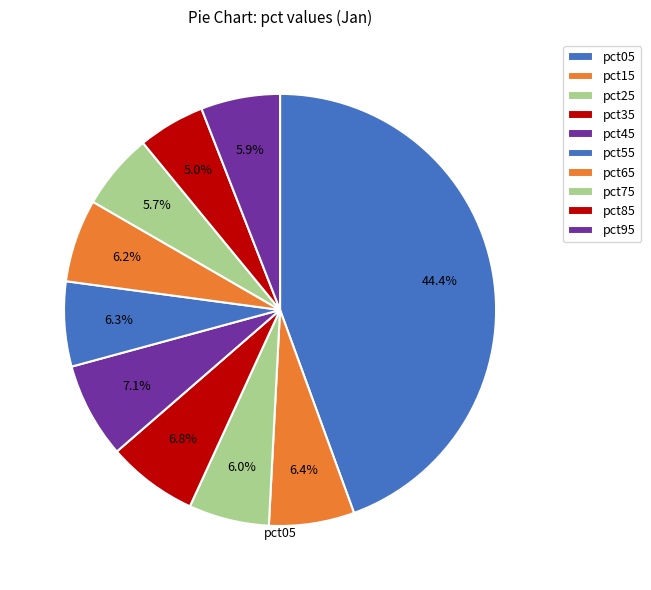

How many slices are in this pie chart?

10